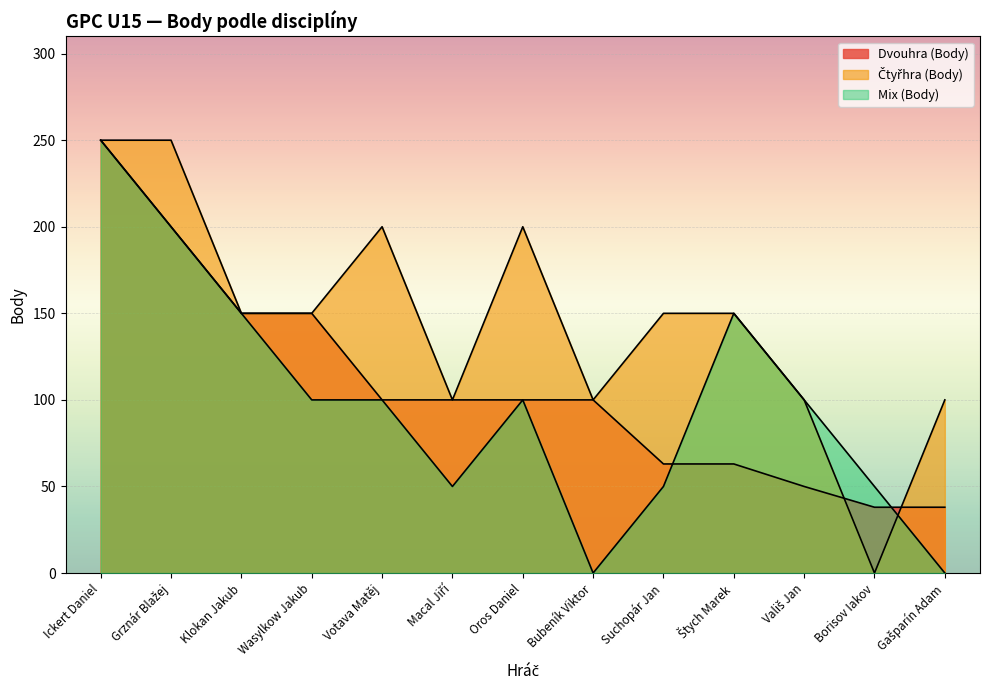

The value of Čtyřhra (Body) at Wasylkow Jakub is 150. True or false?

True